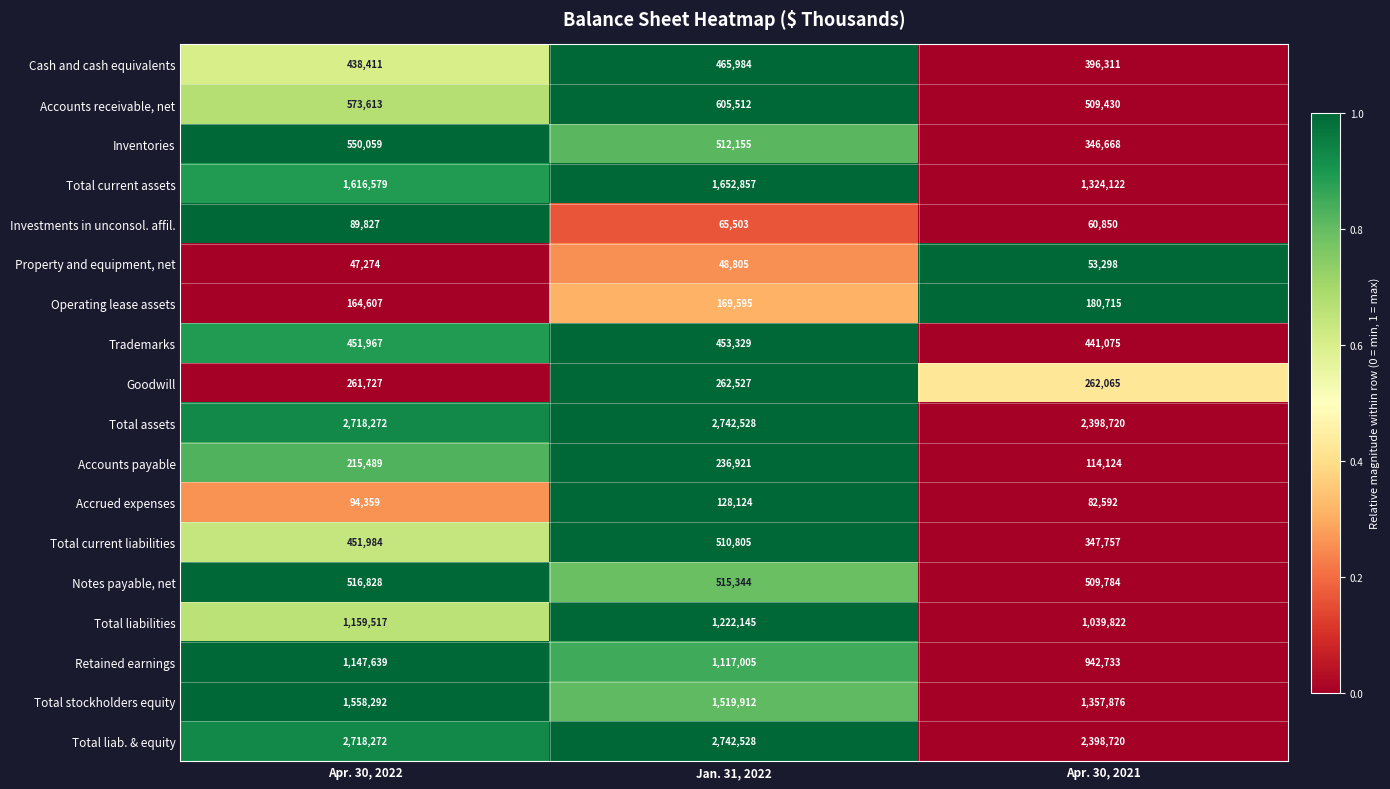

List the labels in order of Accounts receivable, net value, smallest first.

Apr. 30, 2021, Apr. 30, 2022, Jan. 31, 2022